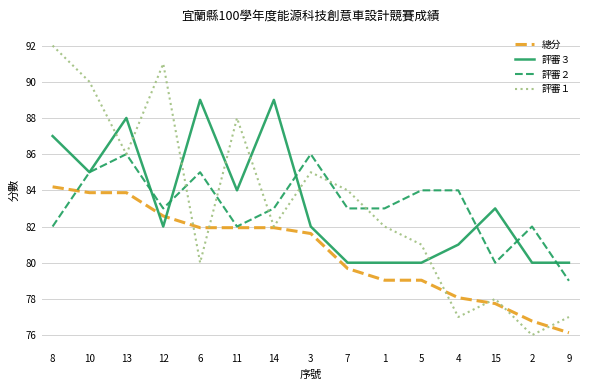

What are all the series names shown in the legend?

總分, 評審３, 評審２, 評審１